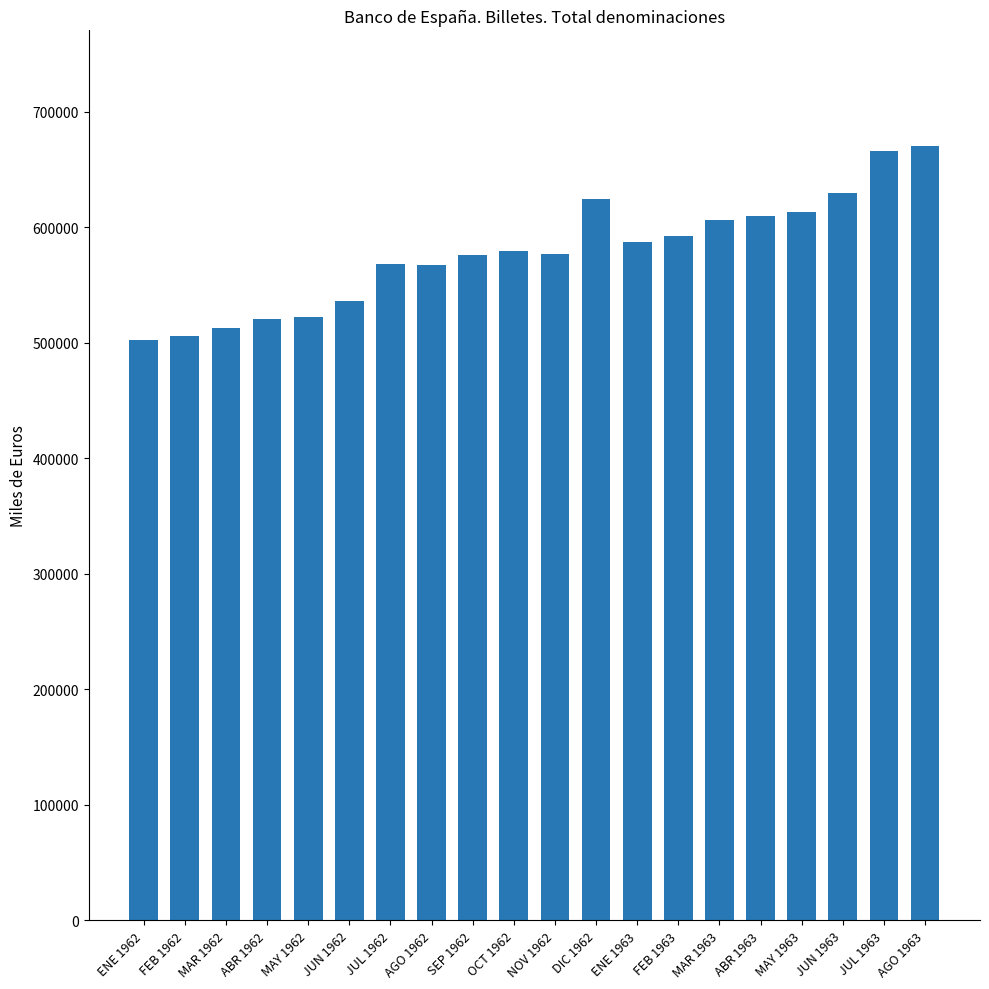

Count the number of categories in the chart.

20